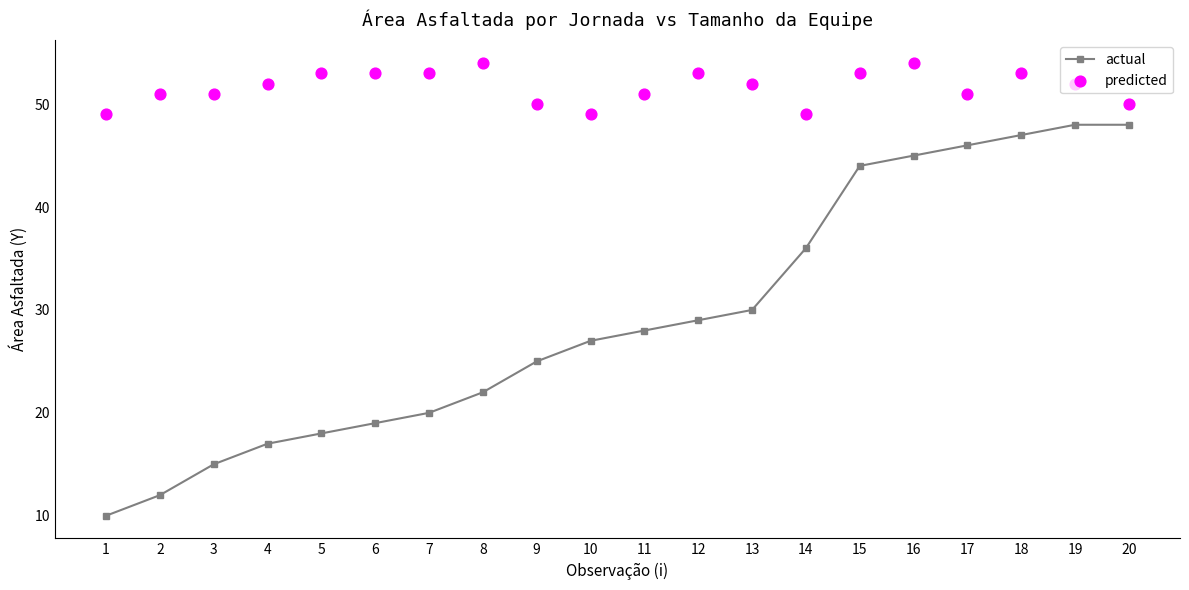

What are all the series names shown in the legend?

actual, predicted